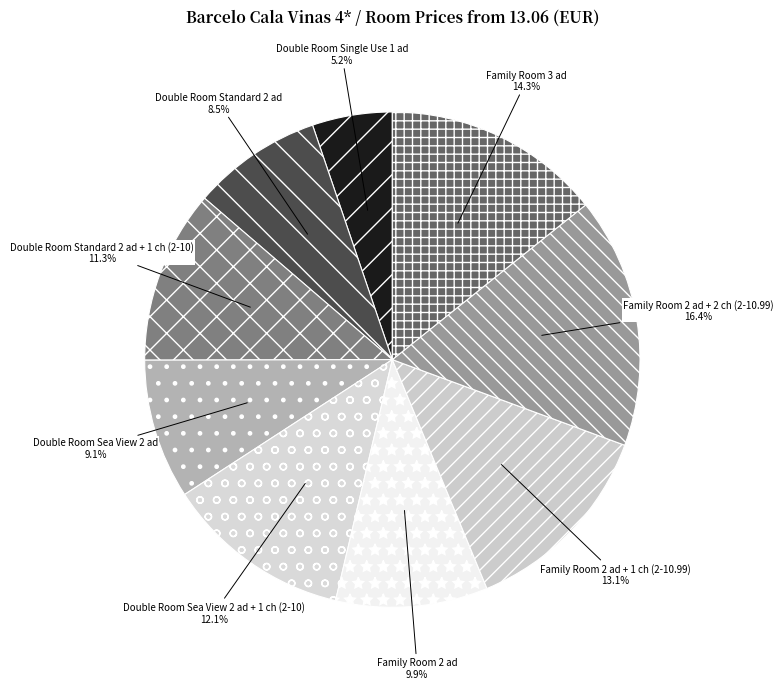

The Family Room 2 ad + 1 ch (2-10.99) slice represents 13% of the pie. True or false?

True